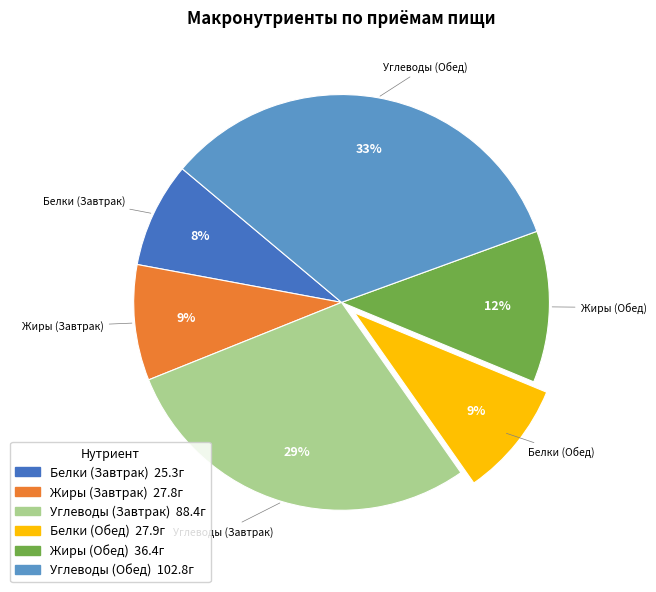

To the nearest percent, what portion does Белки (Обед) represent?

9%